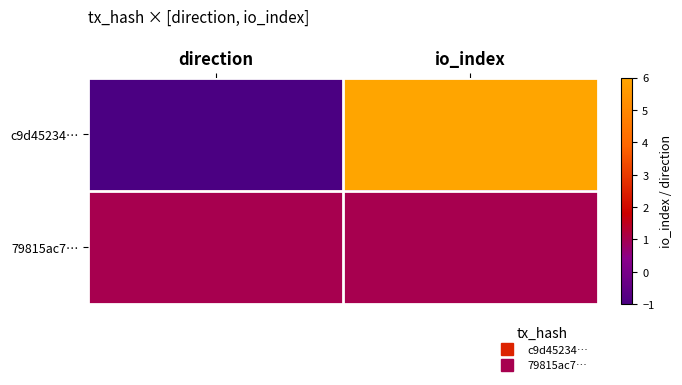

What is the difference between the highest and lowest values at io_index?

5